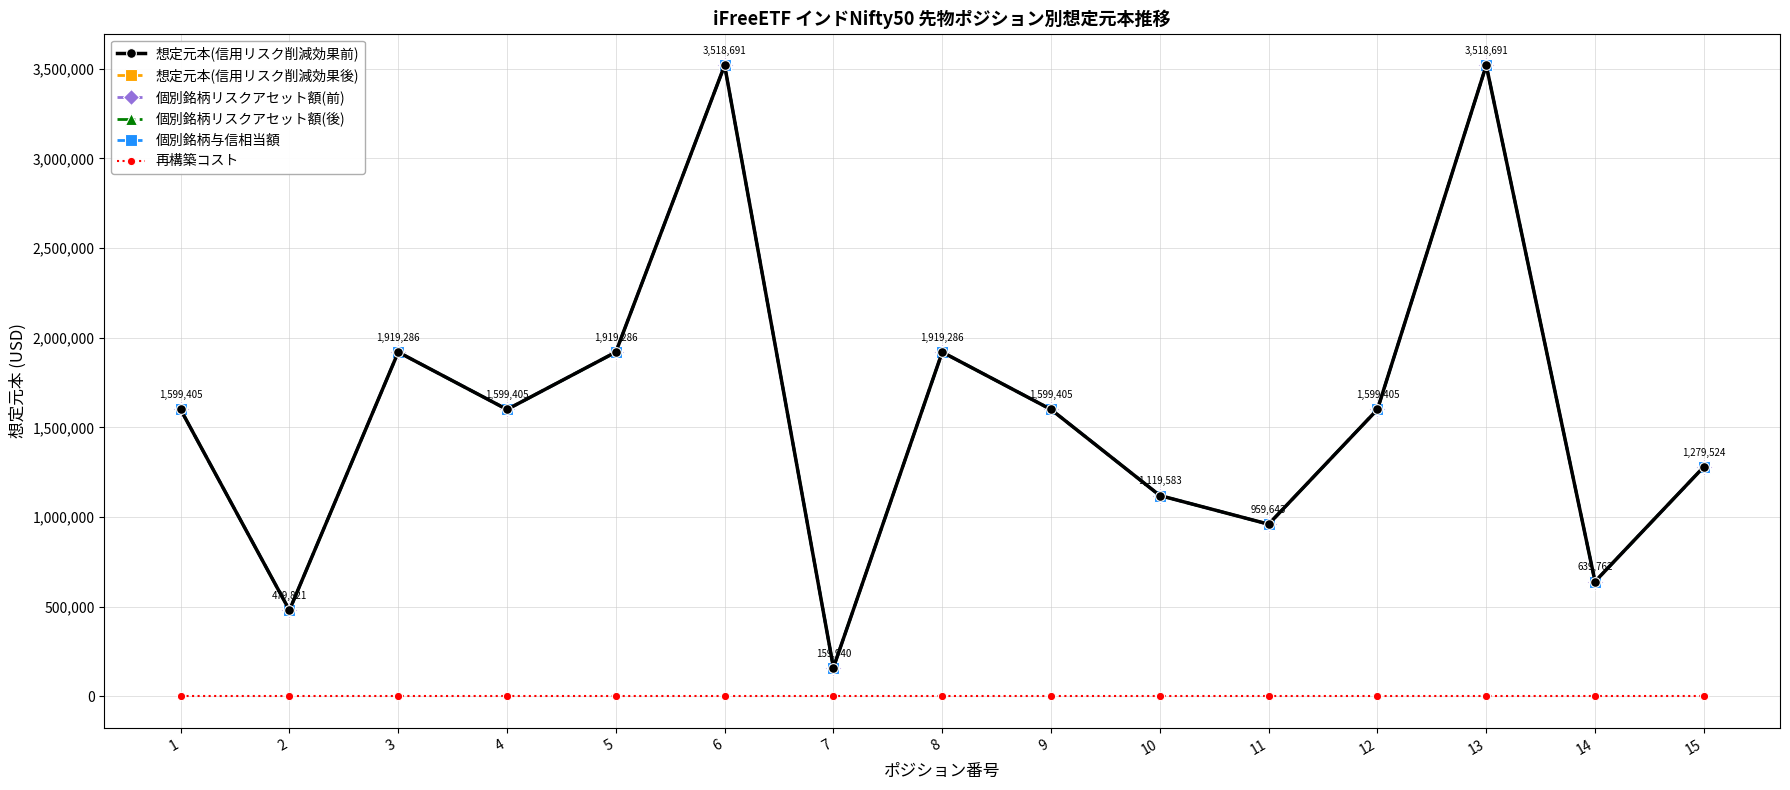

Rank the categories by 個別銘柄与信相当額 value from highest to lowest.

6, 13, 3, 5, 8, 1, 4, 9, 12, 15, 10, 11, 14, 2, 7